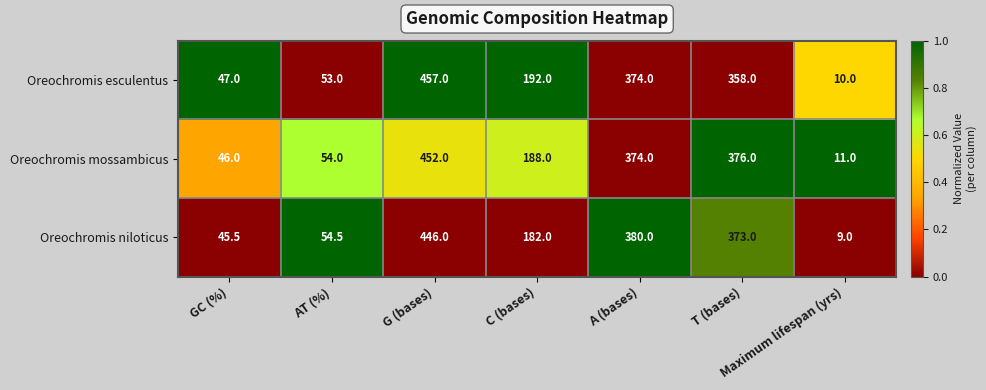

The value of Oreochromis niloticus at G (bases) is 297.2. True or false?

False